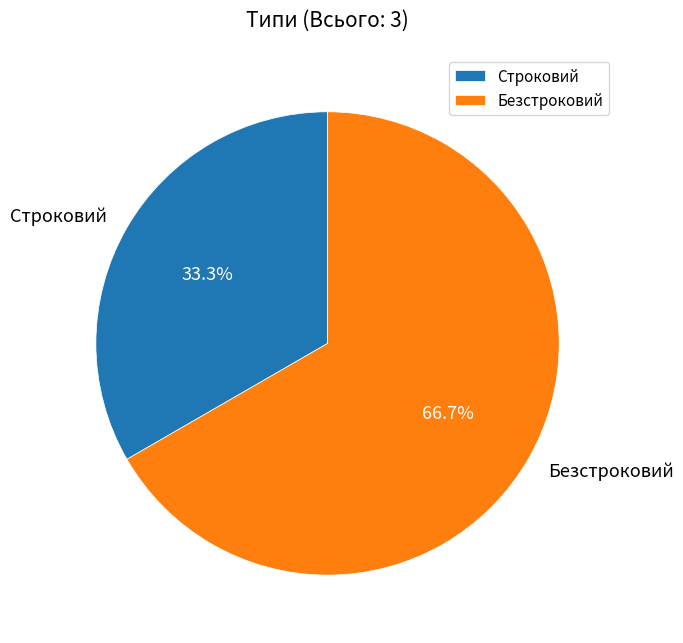

What portion of the pie excludes Строковий?

66.7%